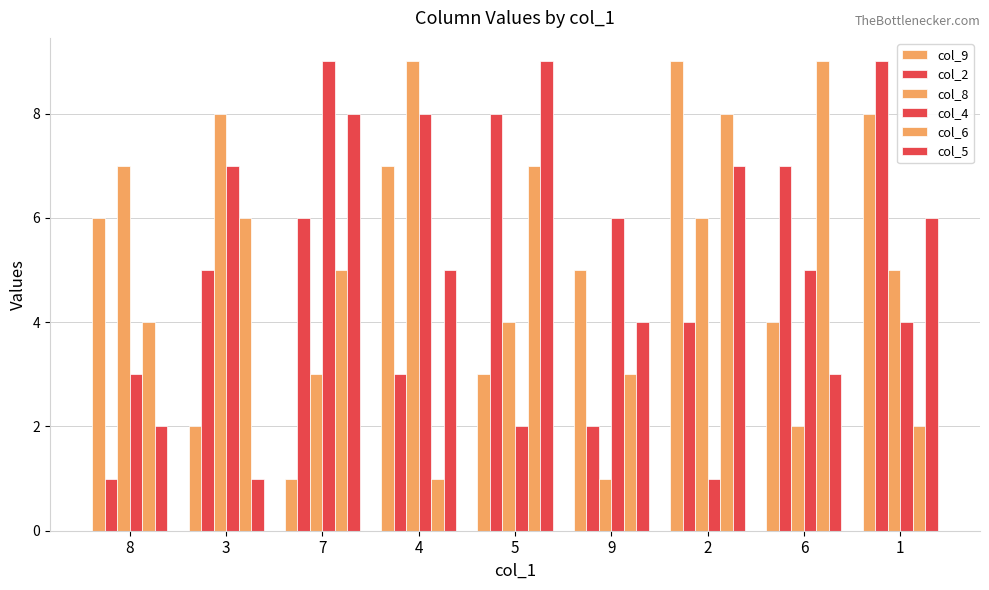

At which category is the sum across all series the highest?

2